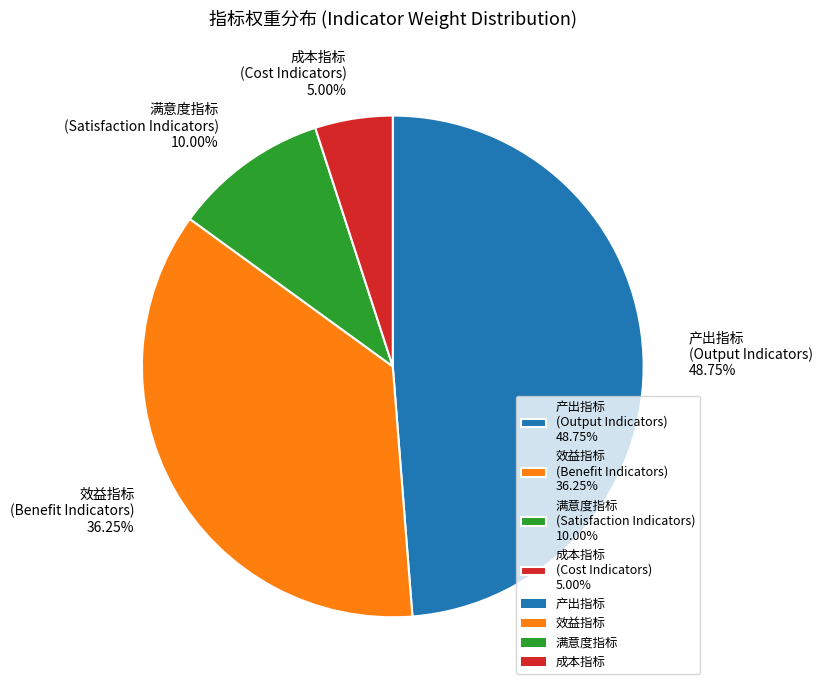

Do 产出指标 (Output Indicators) 48.75% and 成本指标 (Cost Indicators) 5.00% together represent more than half of the pie?

Yes